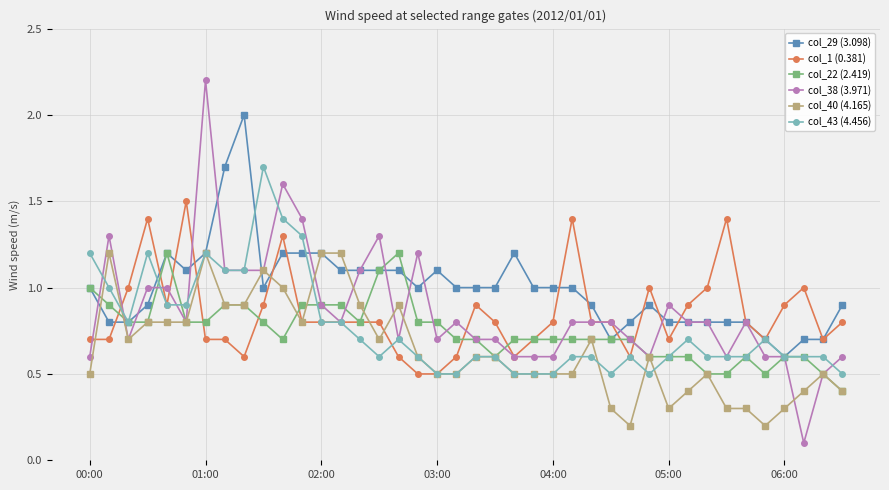

What is the difference between the second highest and minimum values in the col_22 (2.419) series?

0.8